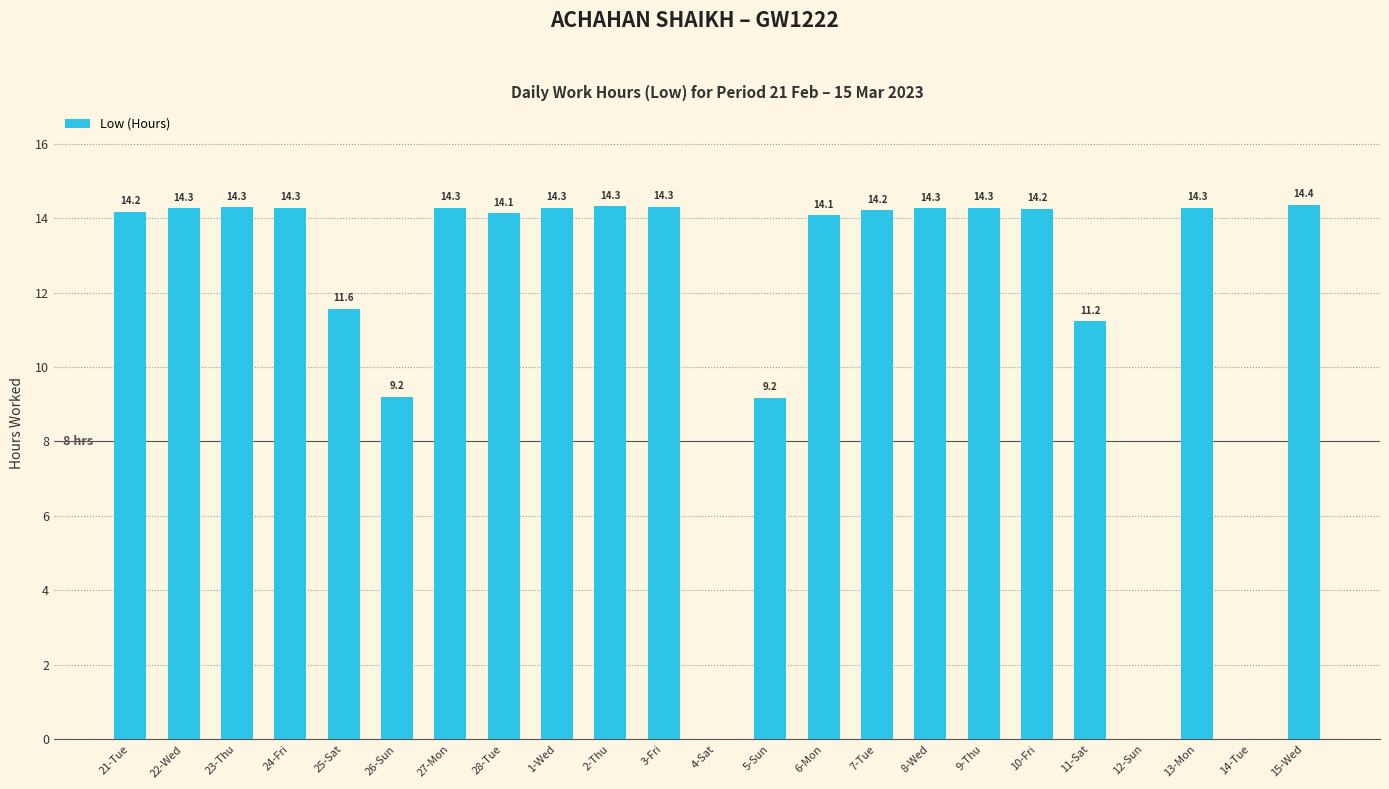

How many positive values are there?

20